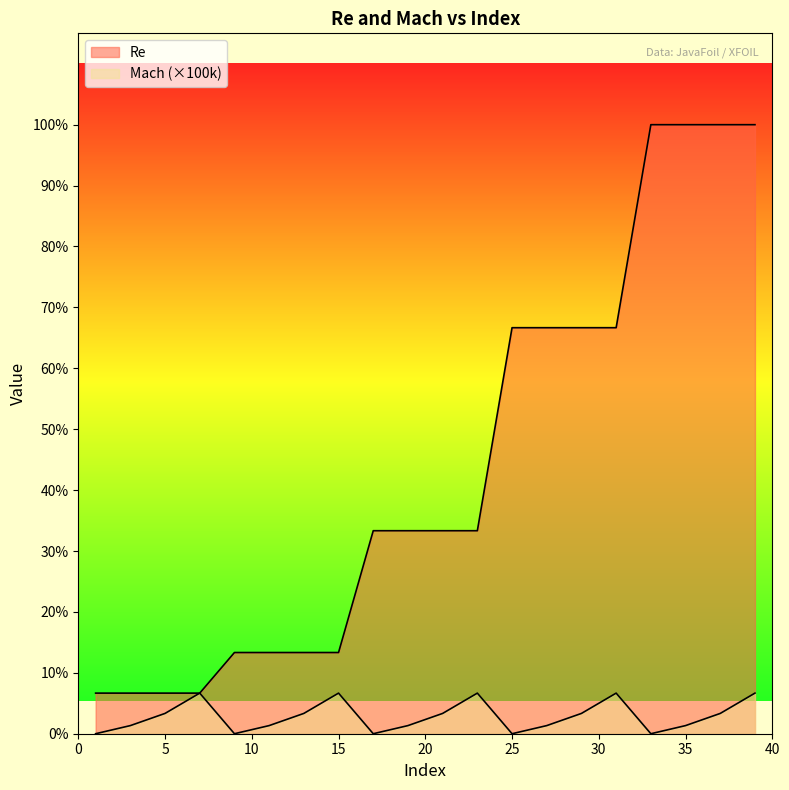

Is it true that Re equals 136719 at 13?

False